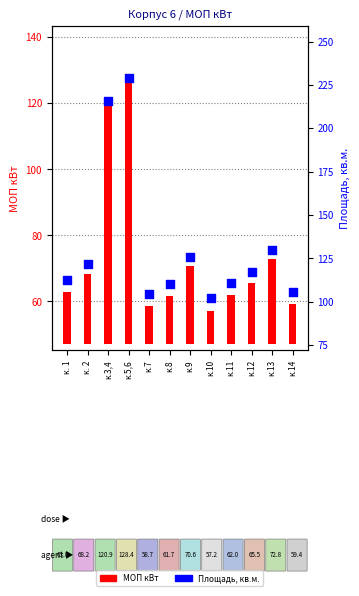

Which series contains the highest Y value?

Площадь, кв.м.